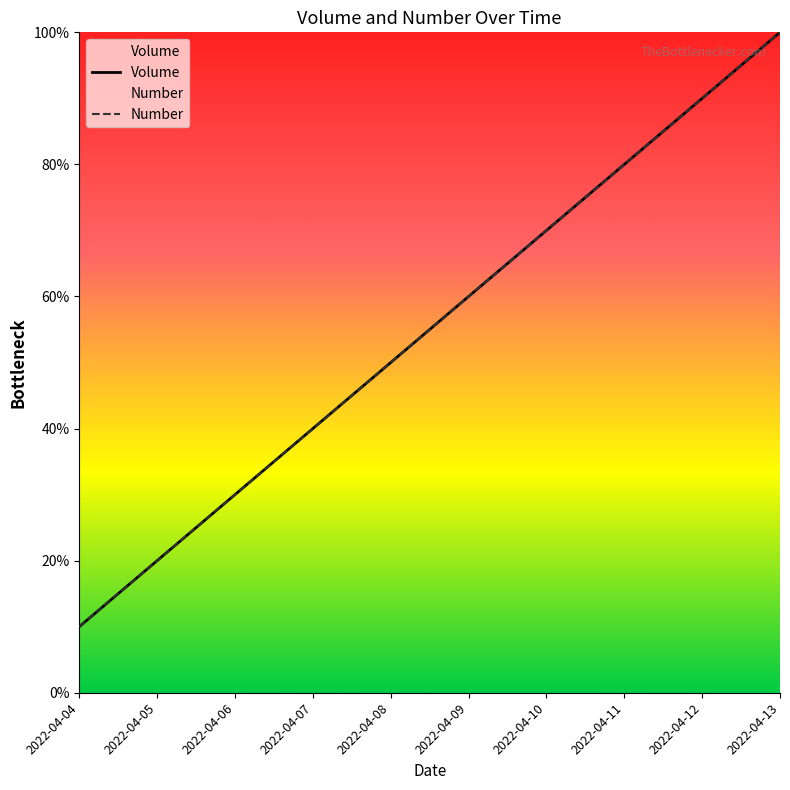

Which label corresponds to the largest value in the chart?

2022-04-13